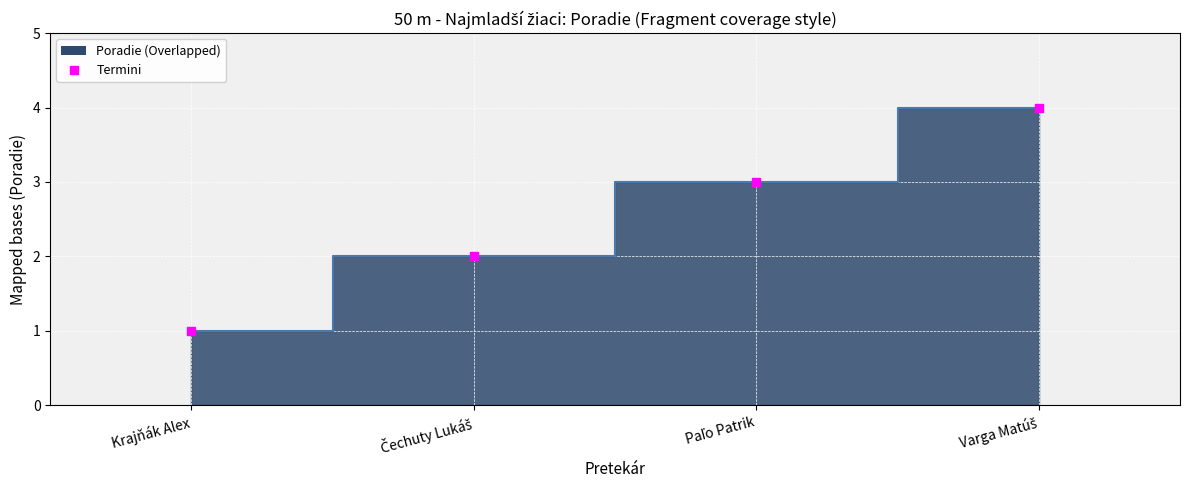

What is the label of the 3rd point from the left?

Paľo Patrik